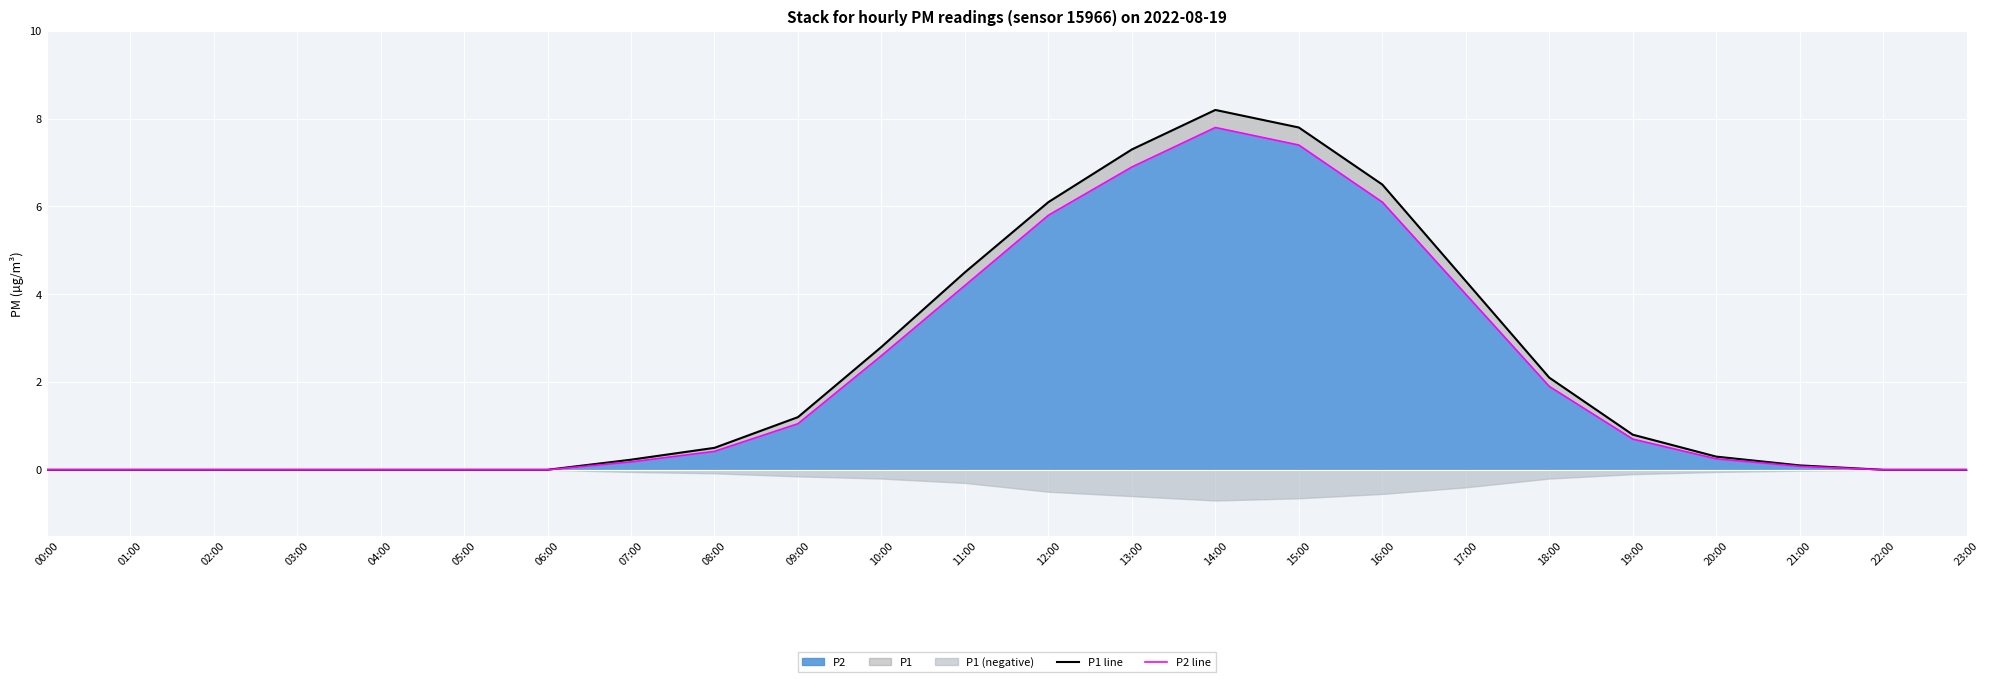

Reading left to right, list all the values displayed in this chart.

P1 line: 00:00=0.0	01:00=0.0	02:00=0.0	03:00=0.0	04:00=0.0	05:00=0.0	06:00=0.0	07:00=0.2	08:00=0.5	09:00=1.2	10:00=2.8	11:00=4.5	12:00=6.1	13:00=7.3	14:00=8.2	15:00=7.8	16:00=6.5	17:00=4.3	18:00=2.1	19:00=0.8	20:00=0.3	21:00=0.1	22:00=0.0	23:00=0.0
P2 line: 00:00=0.0	01:00=0.0	02:00=0.0	03:00=0.0	04:00=0.0	05:00=0.0	06:00=0.0	07:00=0.2	08:00=0.4	09:00=1.1	10:00=2.6	11:00=4.2	12:00=5.8	13:00=6.9	14:00=7.8	15:00=7.4	16:00=6.1	17:00=4.0	18:00=1.9	19:00=0.7	20:00=0.2	21:00=0.1	22:00=0.0	23:00=0.0